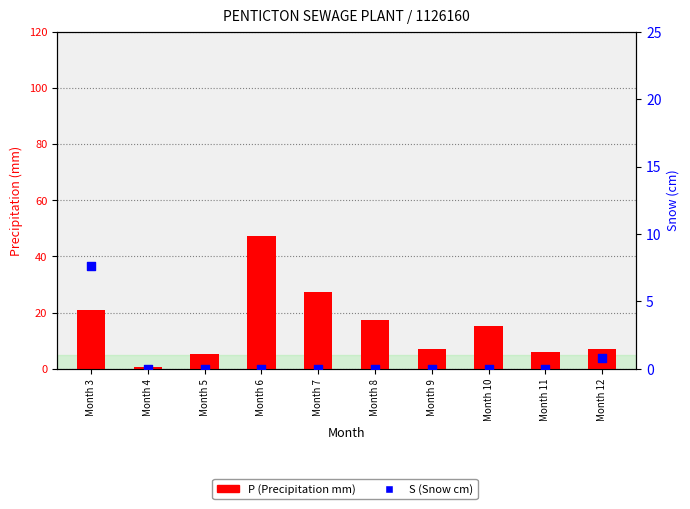

Which series has the largest total across all categories?

P (Precipitation mm)